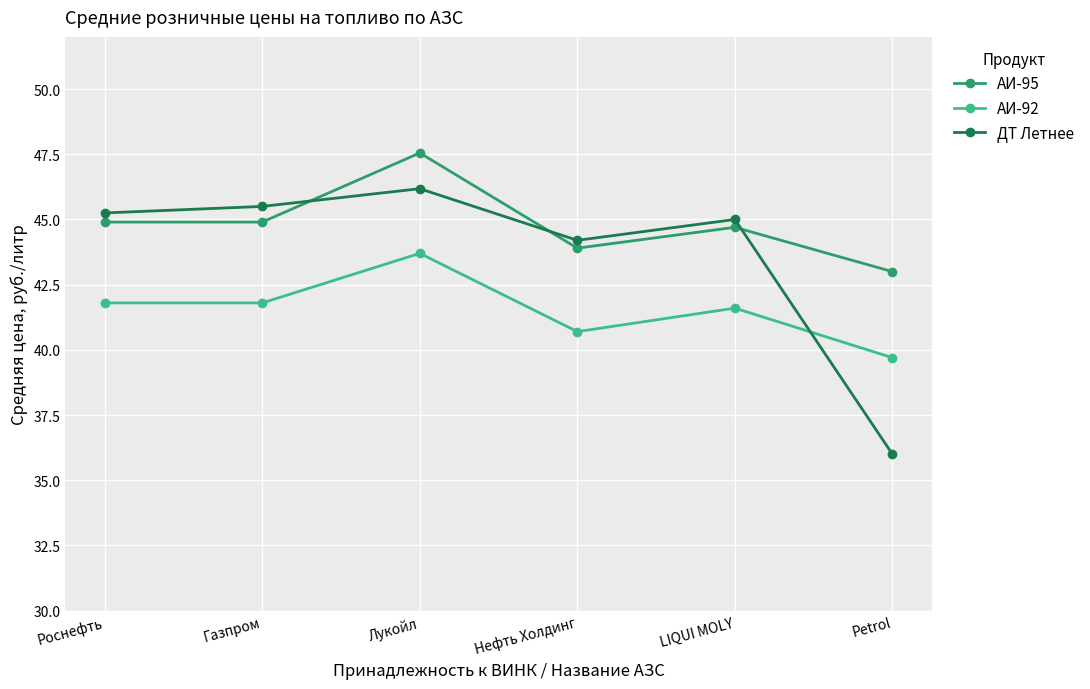

At LIQUI MOLY, list the series in order from smallest to largest.

АИ-92, АИ-95, ДТ Летнее